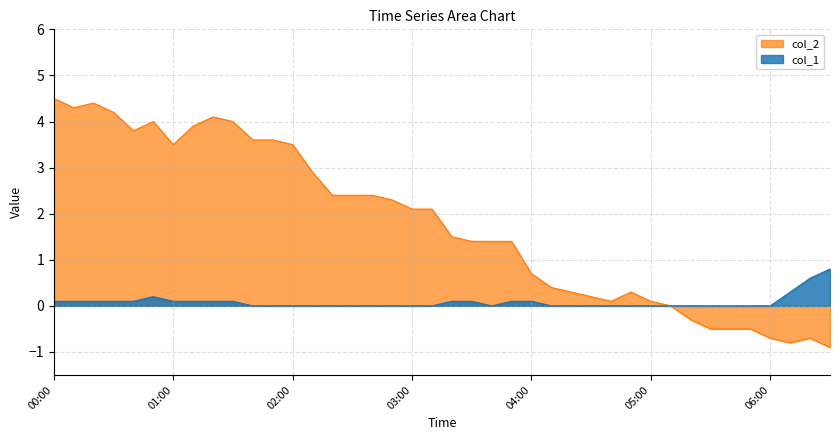

What is the maximum value for col_2?

4.5